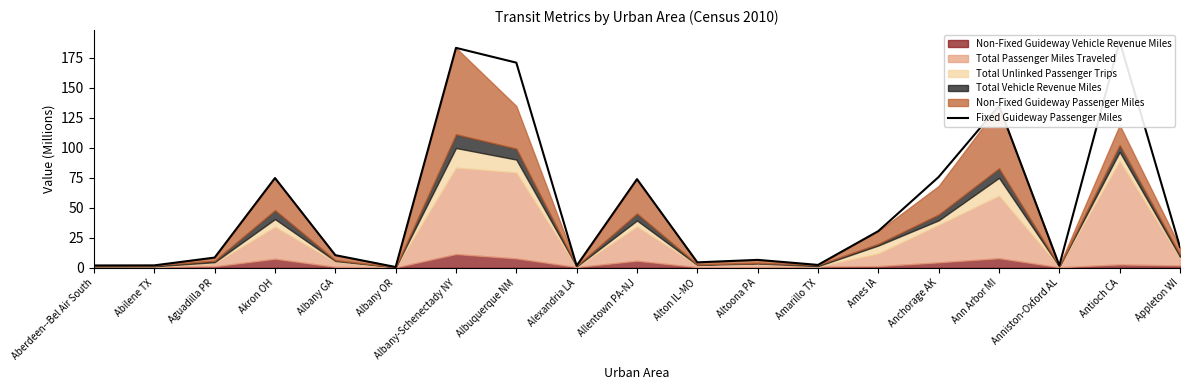

Reading left to right, what are all the values shown in this chart?

Aberdeen--Bel Air South=1.9	Abilene TX=2.0	Aguadilla PR=8.5	Akron OH=74.8	Albany GA=10.5	Albany OR=0.6	Albany-Schenectady NY=183.4	Albuquerque NM=171.1	Alexandria LA=1.6	Allentown PA-NJ=73.9	Alton IL-MO=4.5	Altoona PA=6.6	Amarillo TX=2.4	Ames IA=30.6	Anchorage AK=75.7	Ann Arbor MI=135.1	Anniston-Oxford AL=1.9	Antioch CA=188.8	Appleton WI=17.2